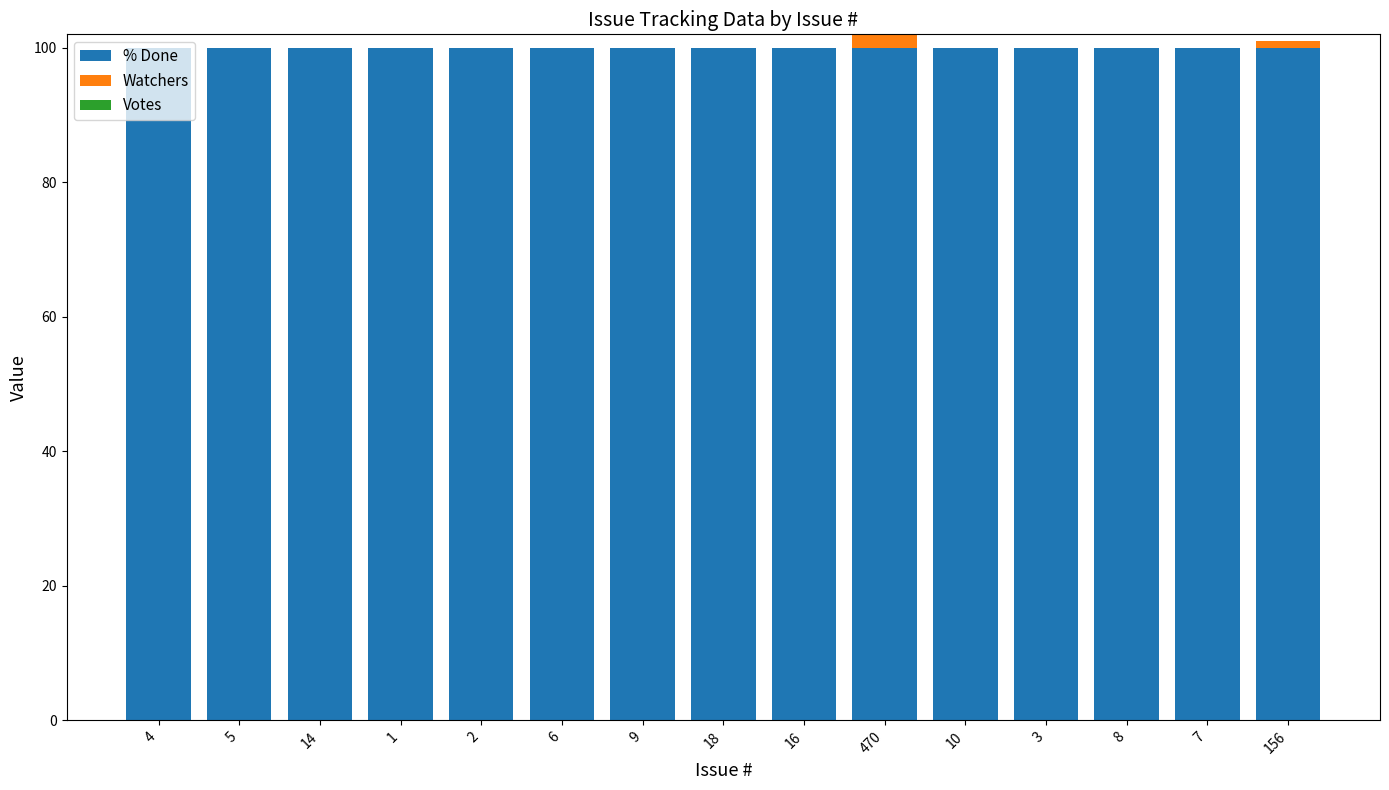

The % Done series shows 64 at 18. True or false?

False